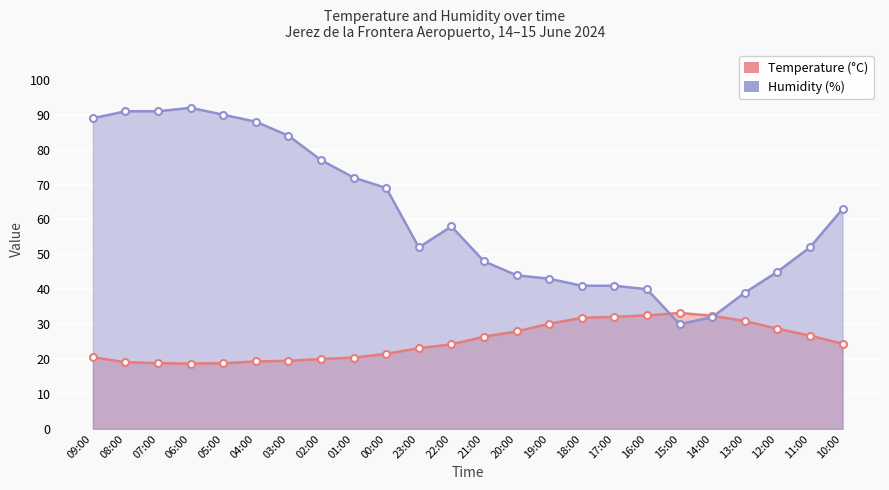

Rank the categories by Temperature (°C) value from highest to lowest.

15:00, 16:00, 14:00, 17:00, 18:00, 13:00, 19:00, 12:00, 20:00, 11:00, 21:00, 10:00, 22:00, 23:00, 00:00, 09:00, 01:00, 02:00, 03:00, 04:00, 08:00, 07:00, 05:00, 06:00